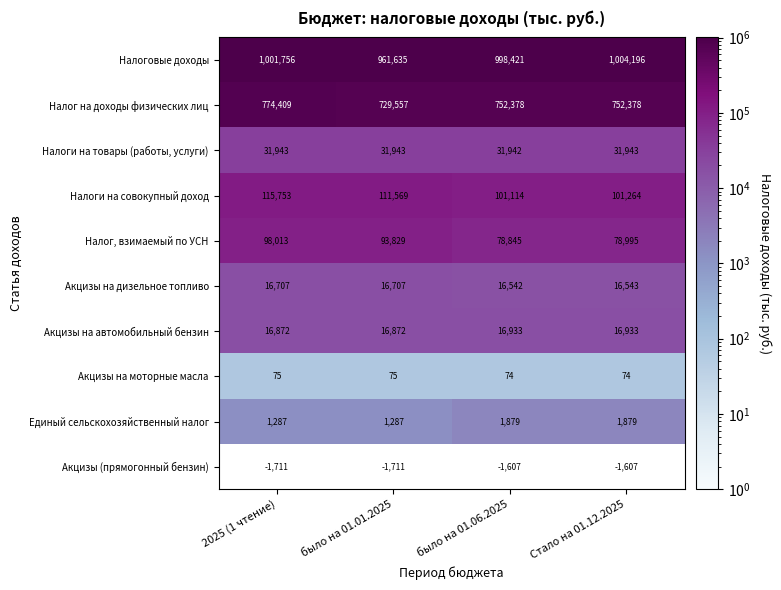

Which series changed the most between было на 01.06.2025 and Стало на 01.12.2025?

Налоговые доходы